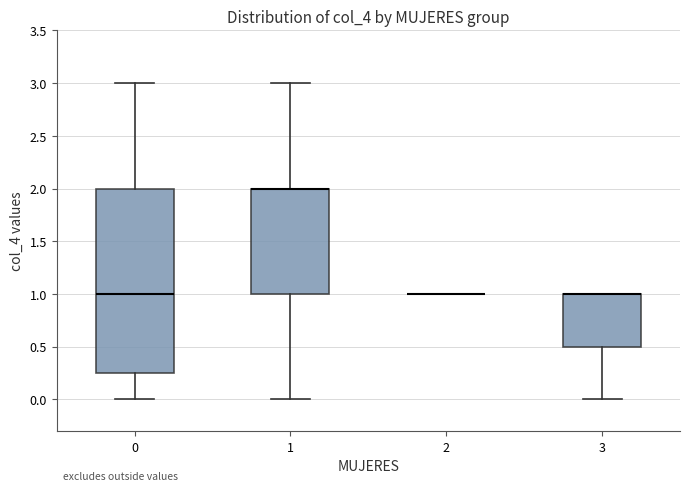

Reading left to right, read every box against the y-axis: the position of its median line, the range the box covers, and the ends of its whiskers. The values are not printed on the chart, so give them approximately, as read against the axis.

0: median 1.00, box 0.25 to 2.00, whiskers 0.00 to 3.00
1: median 2.00 (drawn on the box's upper edge), box 1.00 to 2.00, whiskers 0.00 to 3.00
2: box collapsed to a line at 1.00, whiskers 1.00 to 1.00
3: median 1.00 (drawn on the box's upper edge), box 0.50 to 1.00, whiskers 0.00 to 1.00